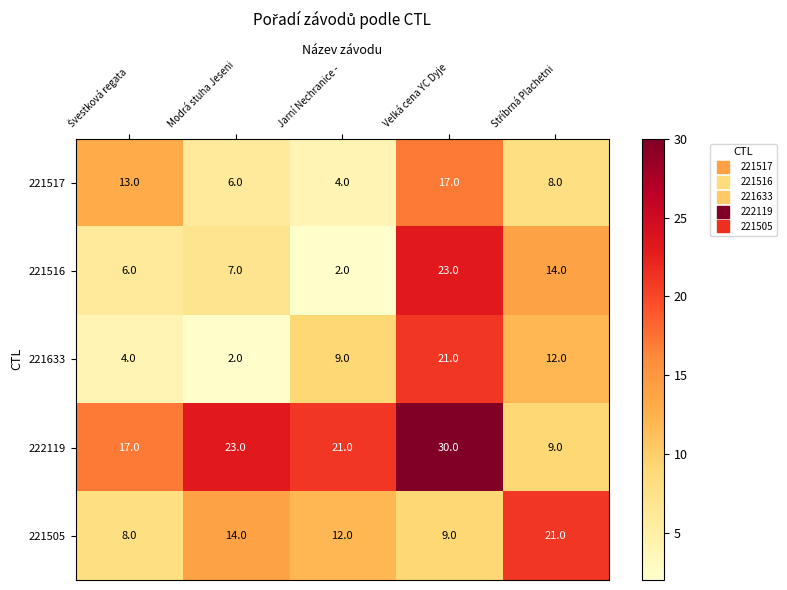

How many data points in 222119 are less than 21?

2